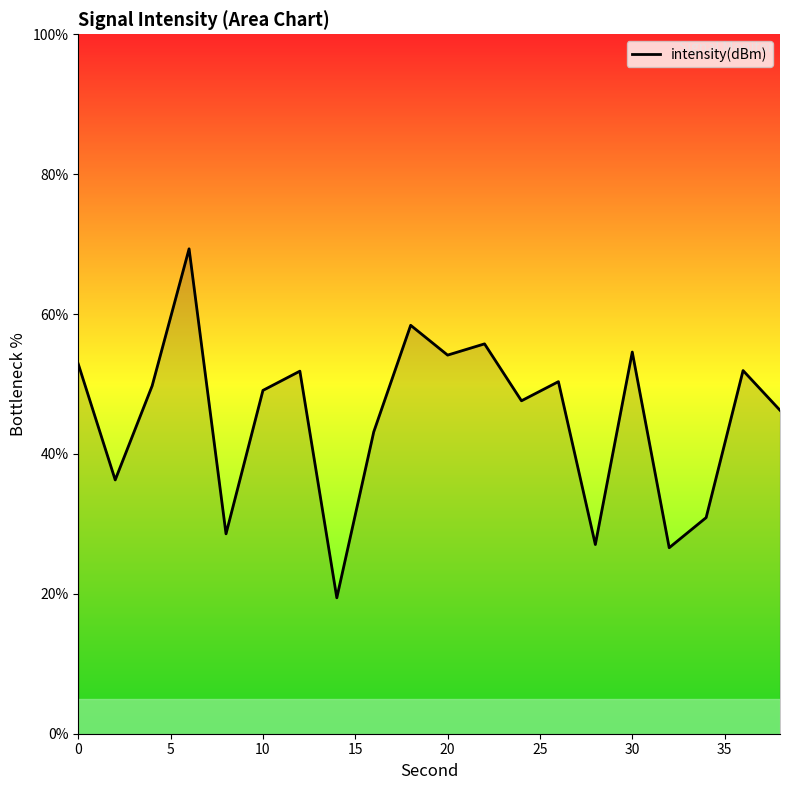

What is the greatest value displayed?

69.3